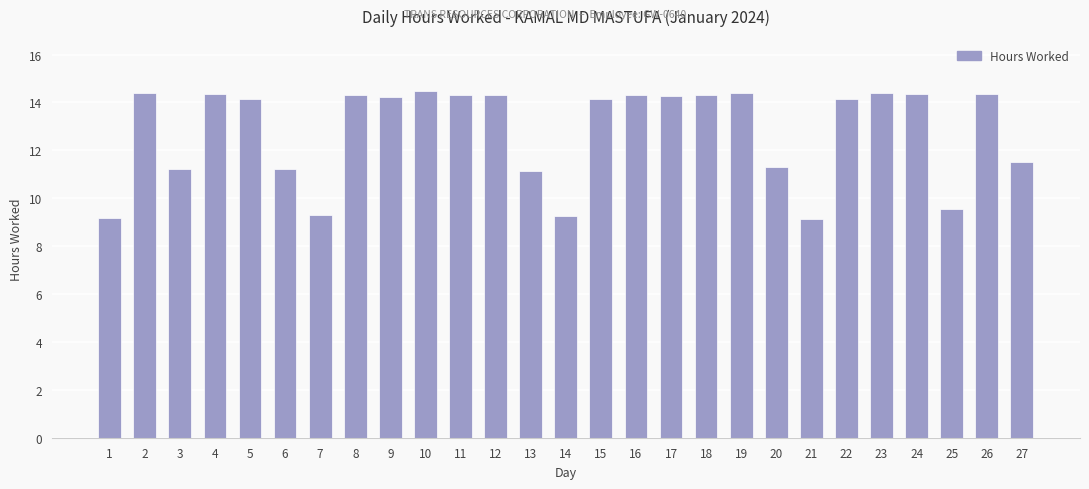

What is the approximate value at 13?

11.1